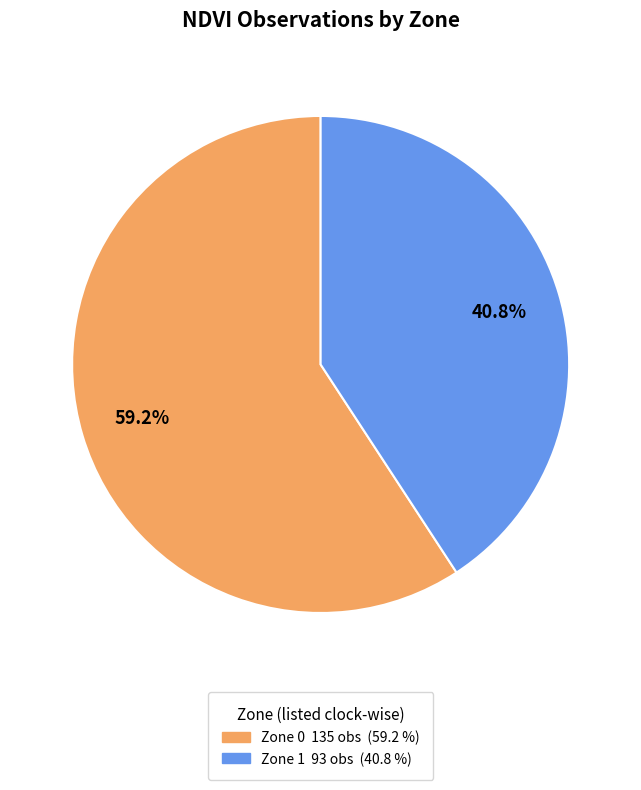

What percentage is the Zone 0 slice, to the nearest percent?

59%